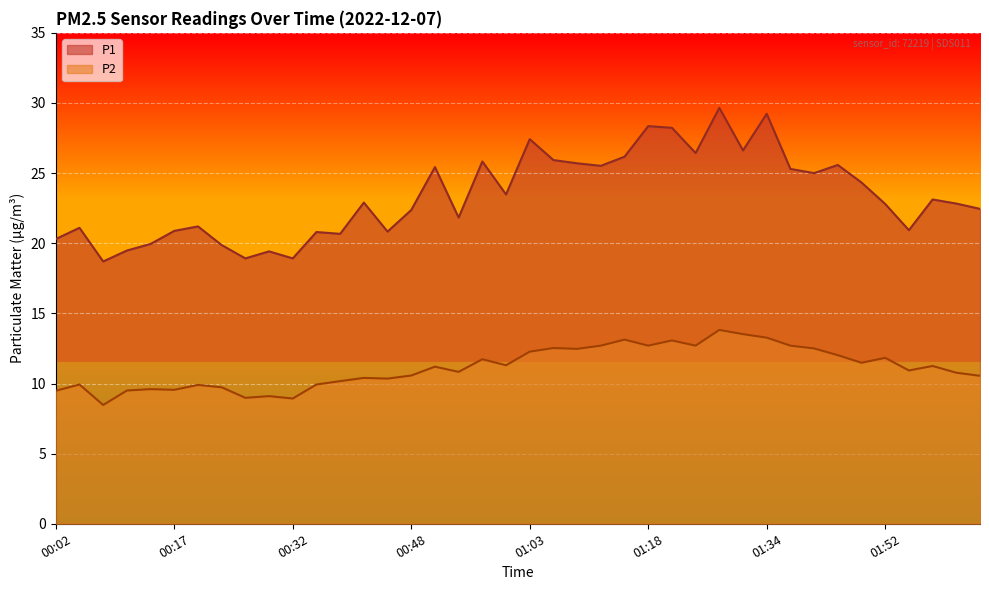

Reading left to right, extract all data points from this chart.

P1: 20.3	21.1	18.7	19.5	19.9	20.9	21.2	19.9	18.9	19.4	18.9	20.8	20.7	22.9	20.8	22.4	25.4	21.8	25.8	23.5	27.4	25.9	25.7	25.5	26.2	28.4	28.2	26.4	29.6	26.6	29.2	25.3	25.0	25.6	24.3	22.8	20.9	23.1	22.8	22.4
P2: 9.5	9.9	8.5	9.5	9.6	9.6	9.9	9.7	9.0	9.1	8.9	9.9	10.2	10.4	10.3	10.6	11.2	10.8	11.7	11.3	12.3	12.5	12.5	12.7	13.1	12.7	13.1	12.7	13.8	13.5	13.3	12.7	12.5	12.0	11.5	11.8	10.9	11.2	10.8	10.6